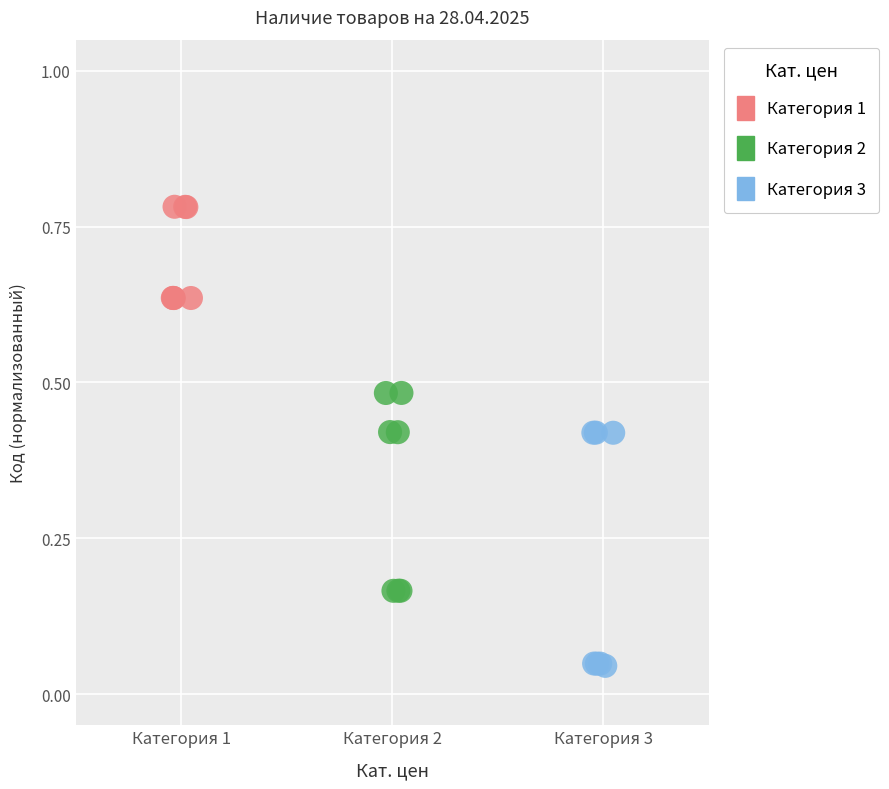

What are all the series names shown in the legend?

Категория 1, Категория 2, Категория 3